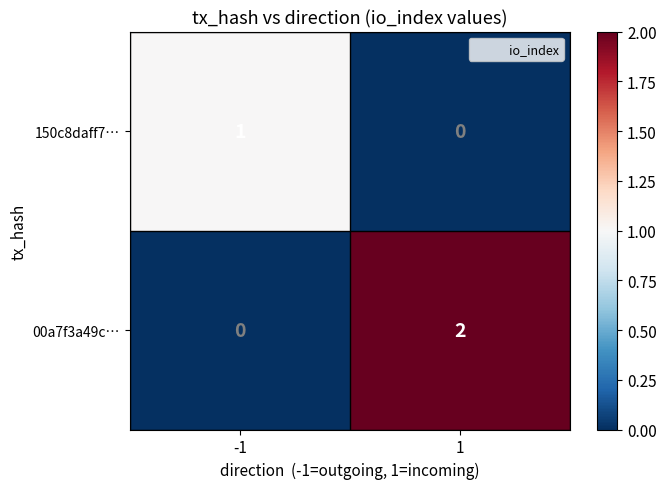

Which series has the largest total across all categories?

00a7f3a49c…